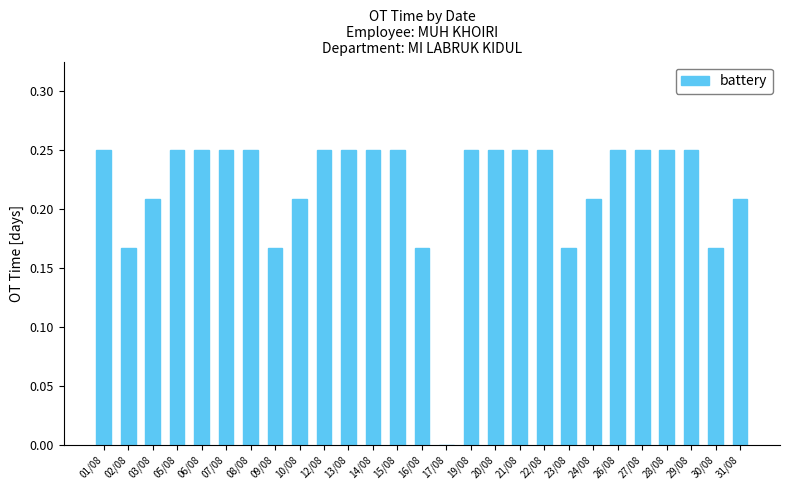

True or false: the data shows 0.0 at 17/08.

True